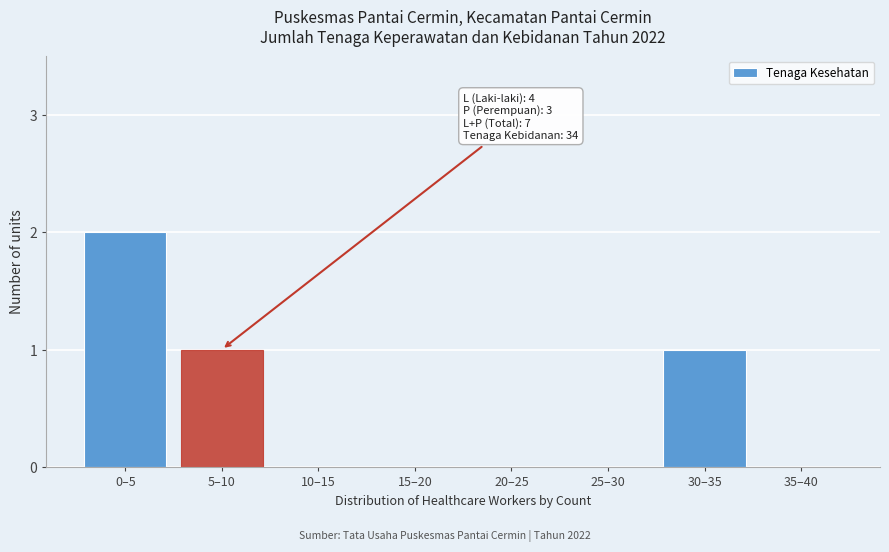

Reading right to left, list all the values displayed in this chart.

35–40=0	30–35=1	25–30=0	20–25=0	15–20=0	10–15=0	5–10=1	0–5=2